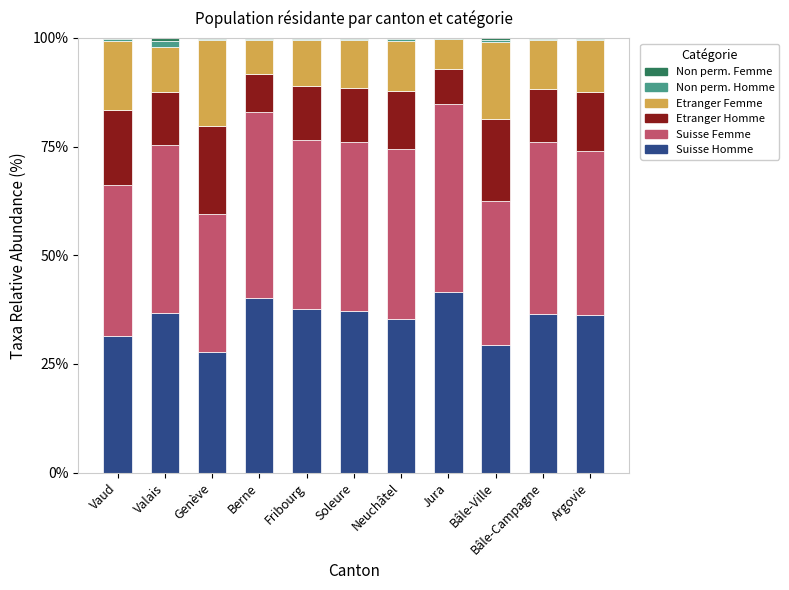

What is the maximum value for Suisse Homme?

41.5